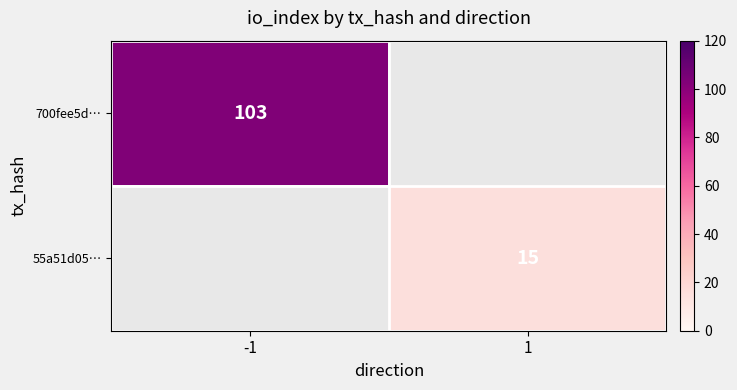

Which label corresponds to the largest value in the chart?

-1